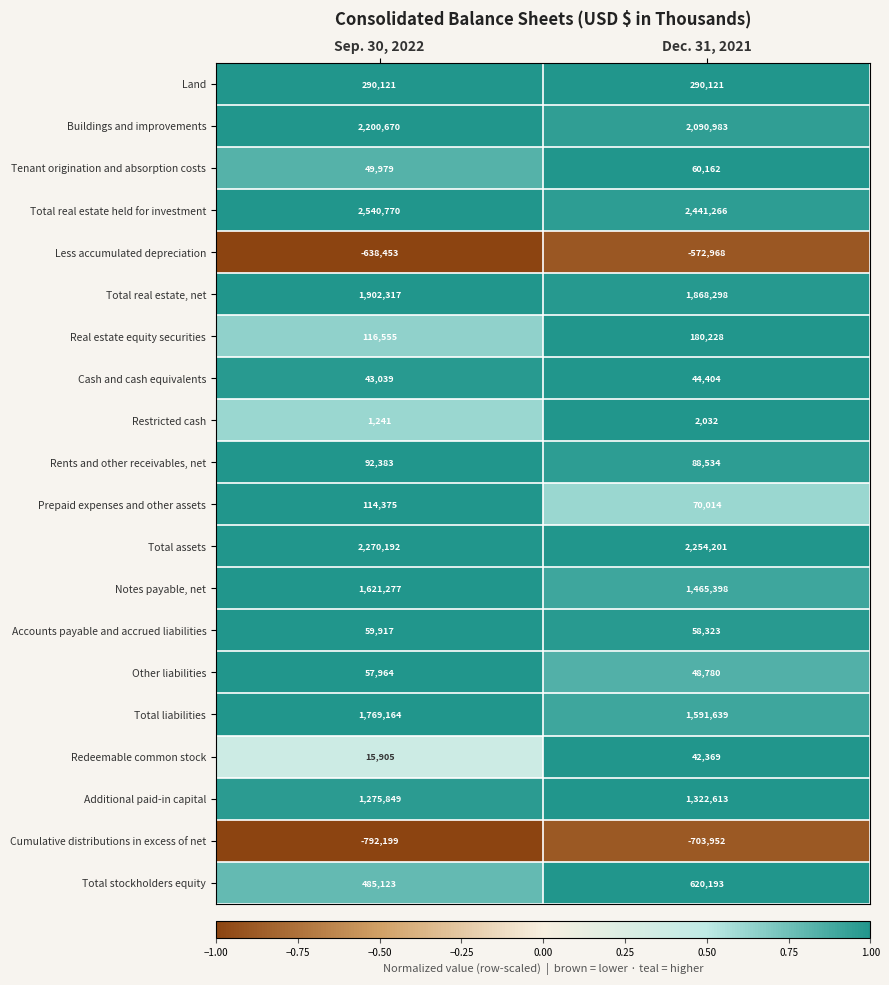

The value of Tenant origination and absorption costs at Sep. 30, 2022 is 49979. True or false?

True